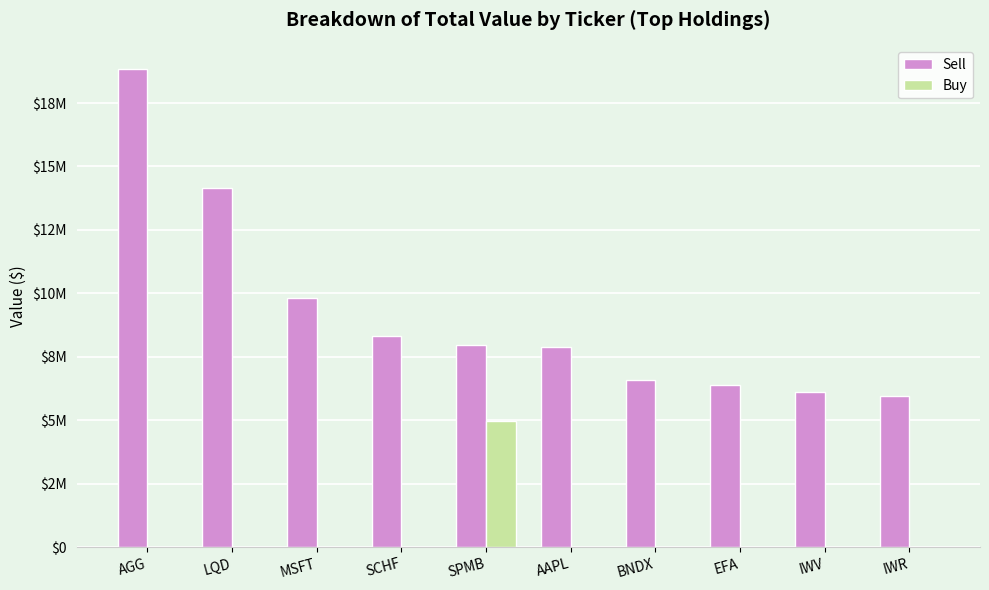

What are all the series names shown in the legend?

Sell, Buy